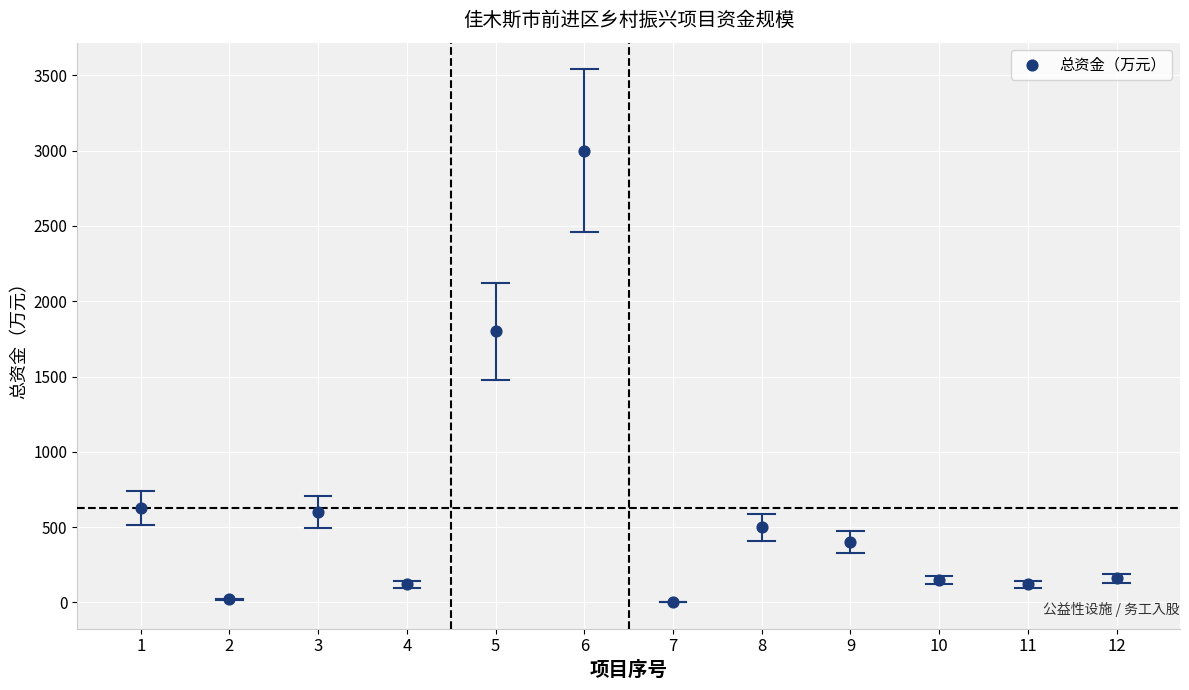

What is the average Y value?

625